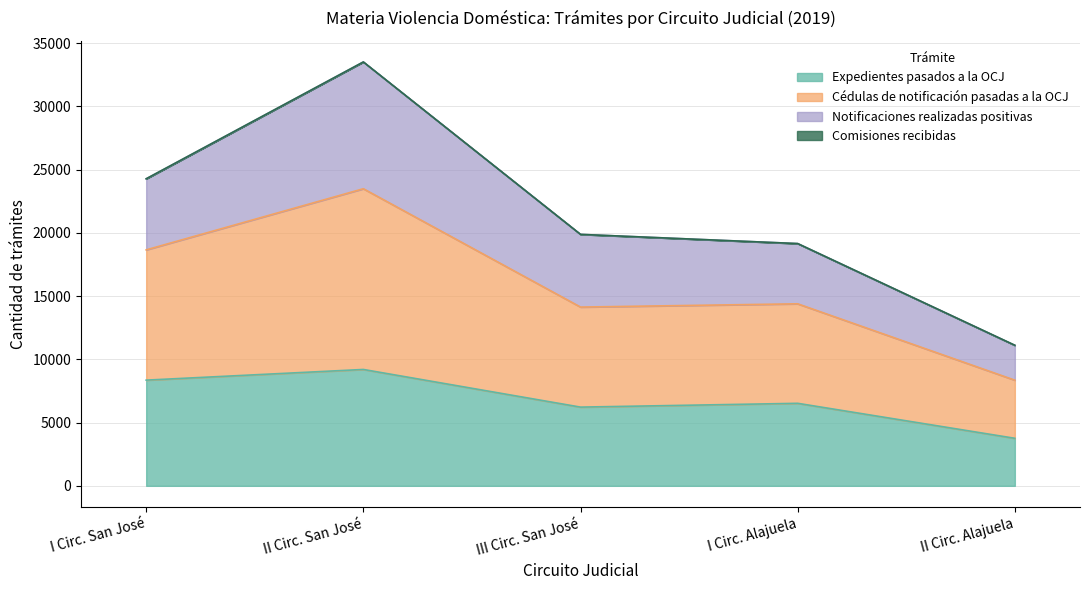

At which category is the sum across all series the highest?

II Circ. San José